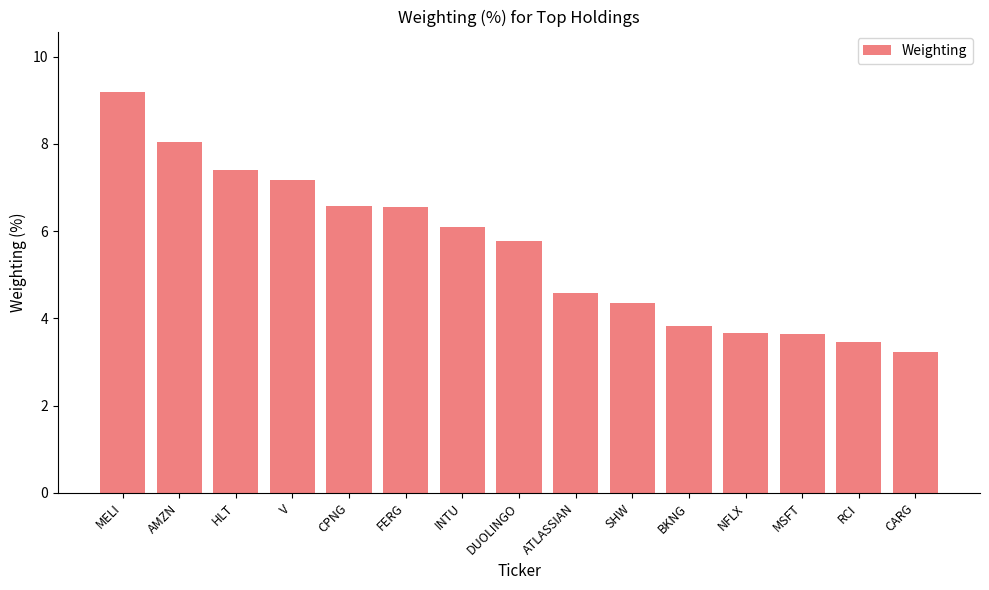

What position from the right is CPNG?

11